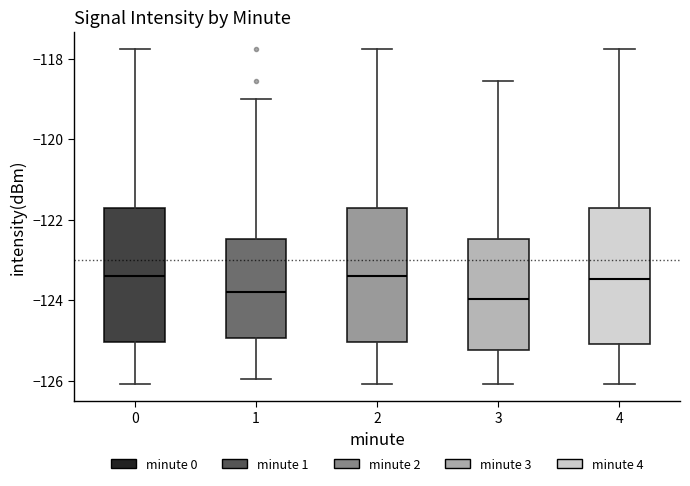

Reading left to right, transcribe this box plot: for each box, give where its median line is, the range the box spans, and where its two whiskers end, as read against the y-axis. The values are not printed on the chart, so give them approximately, as read against the axis.

0: median -123.4, box -125.0 to -121.8, whiskers -126.0 to -117.8
1: median -123.8, box -125.0 to -122.4, whiskers -126.0 to -119.0
2: median -123.4, box -125.0 to -121.8, whiskers -126.0 to -117.8
3: median -124.0, box -125.2 to -122.4, whiskers -126.0 to -118.6
4: median -123.4, box -125.0 to -121.8, whiskers -126.0 to -117.8